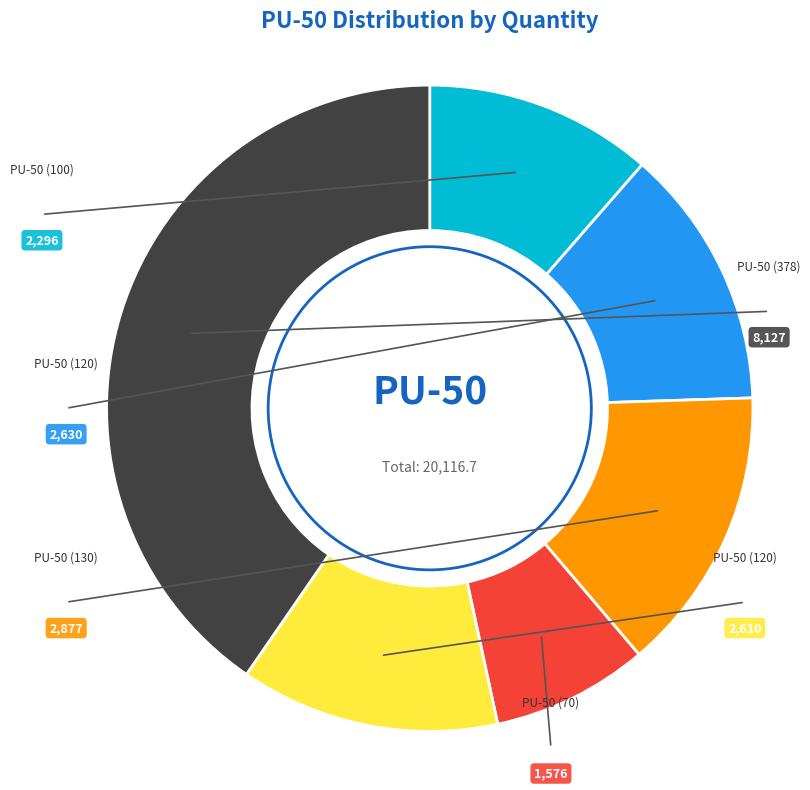

Is there any slice that represents more than half of the pie?

No